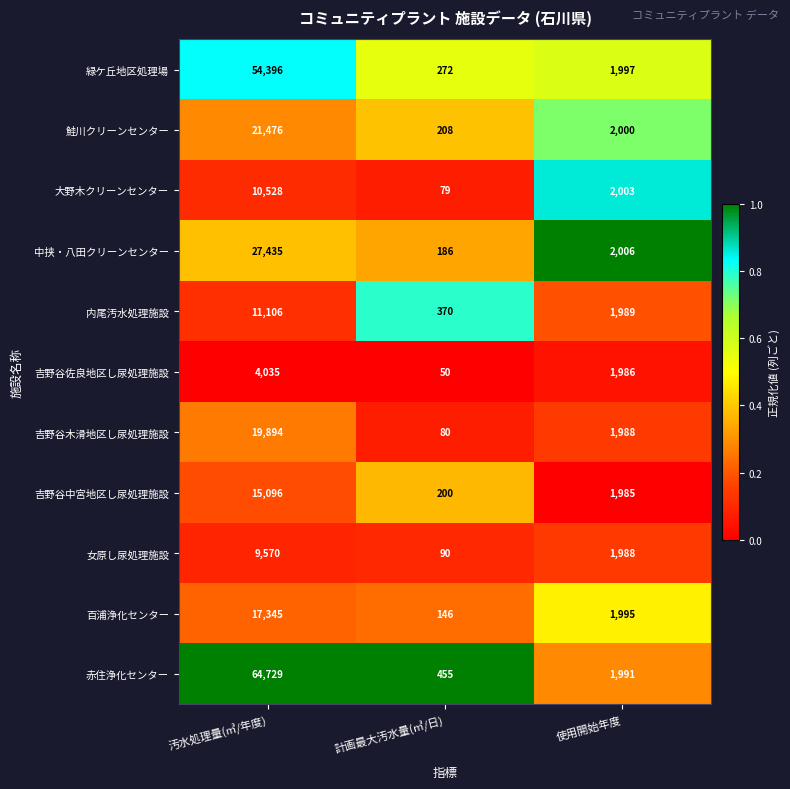

At which category is the sum across all series the highest?

汚水処理量(㎥/年度)